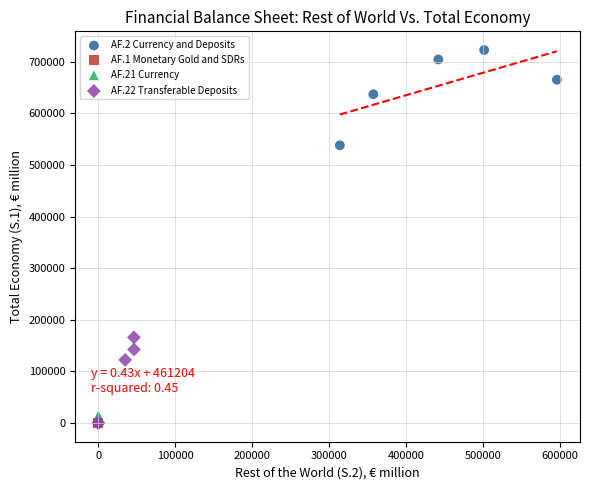

Which series reaches the maximum Y coordinate?

AF.2 Currency and Deposits